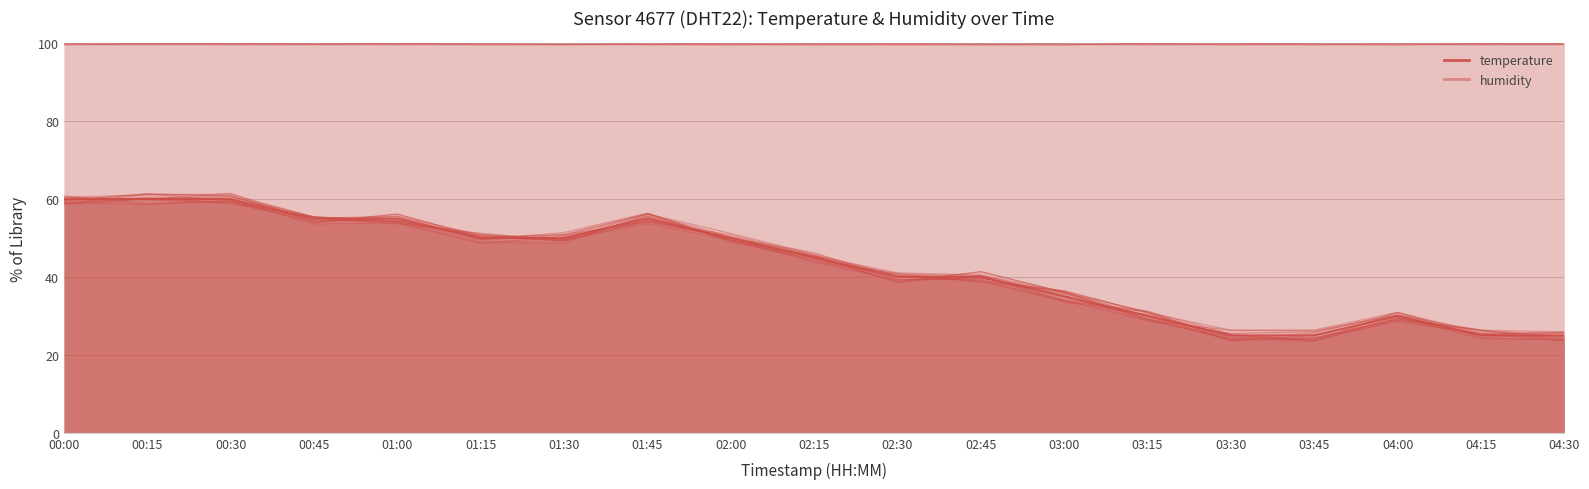

What is the smallest value displayed?

24.0